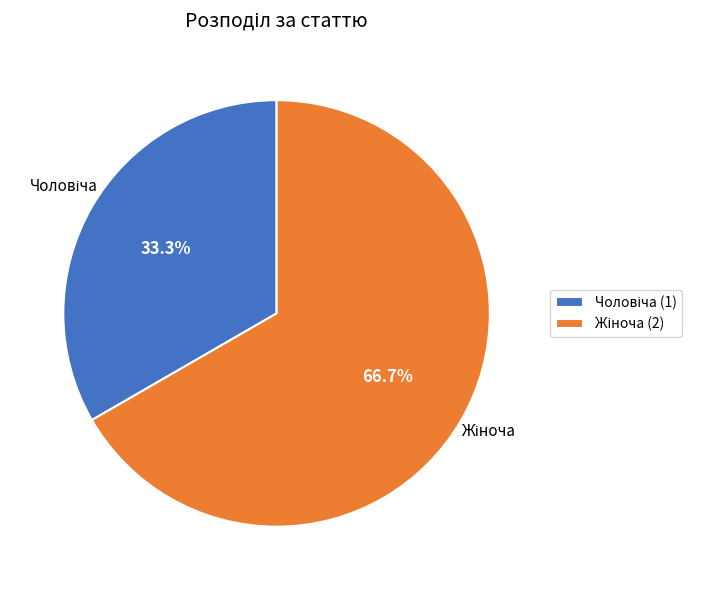

How many slices are in this pie chart?

2